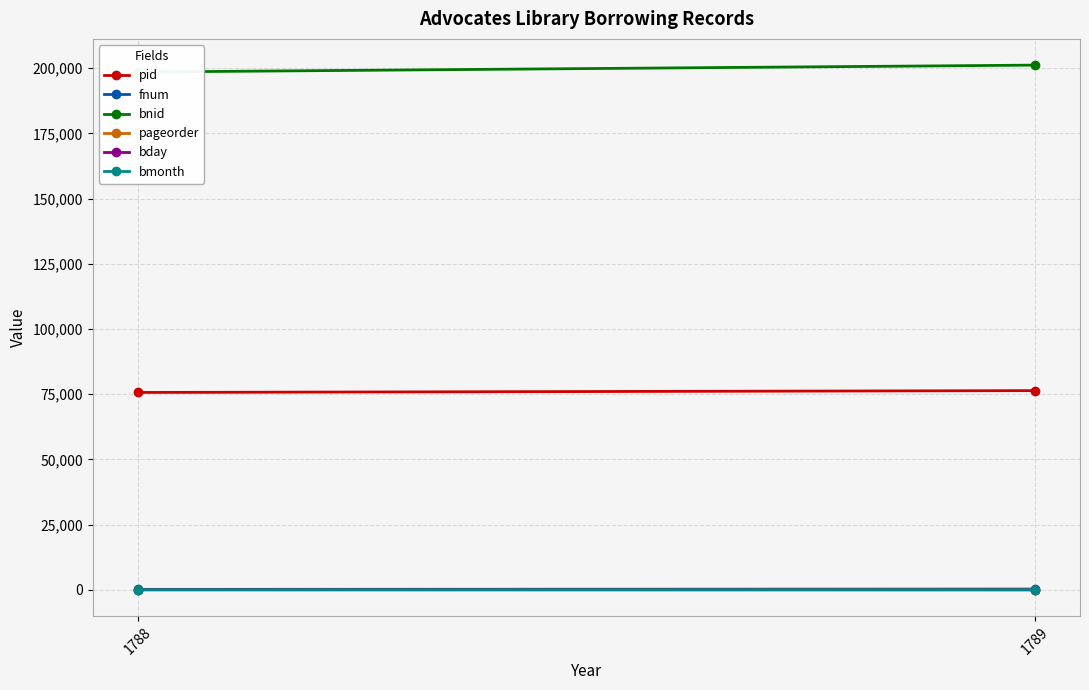

Which series has the largest total across all categories?

bnid